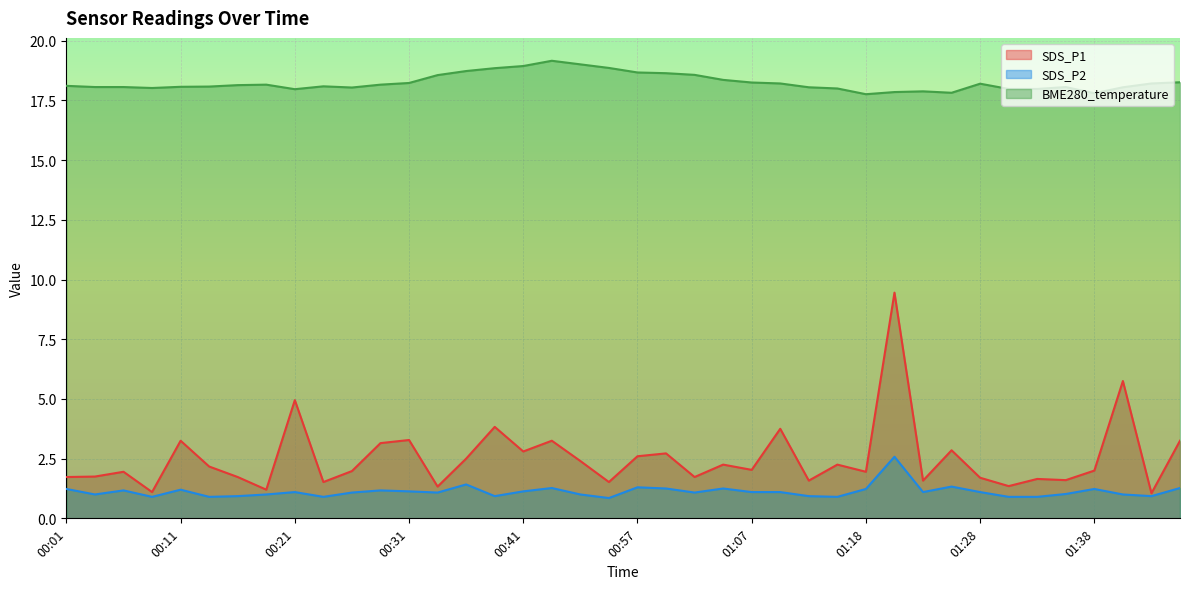

At which category is the sum across all series the highest?

01:20